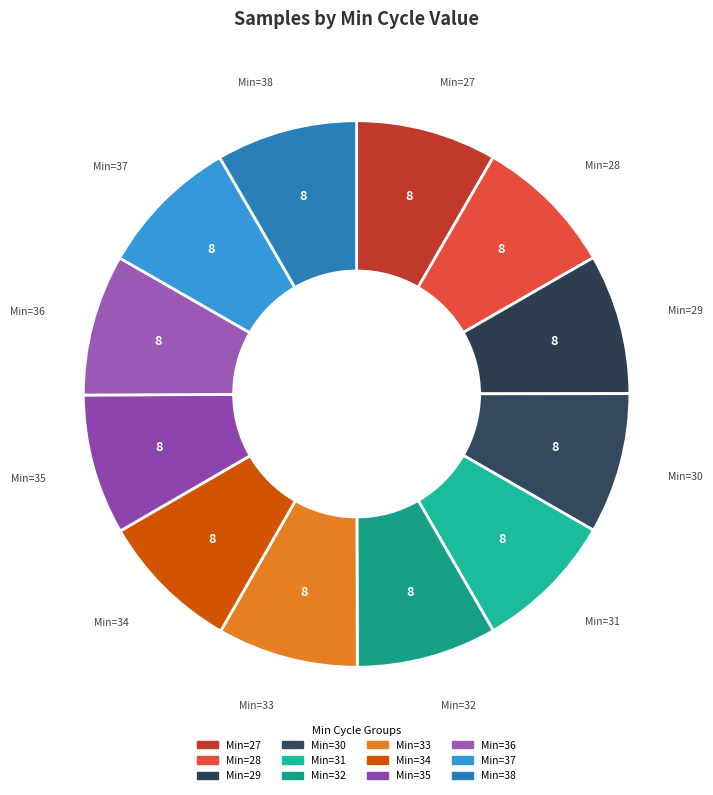

How many segments does this pie chart have?

12